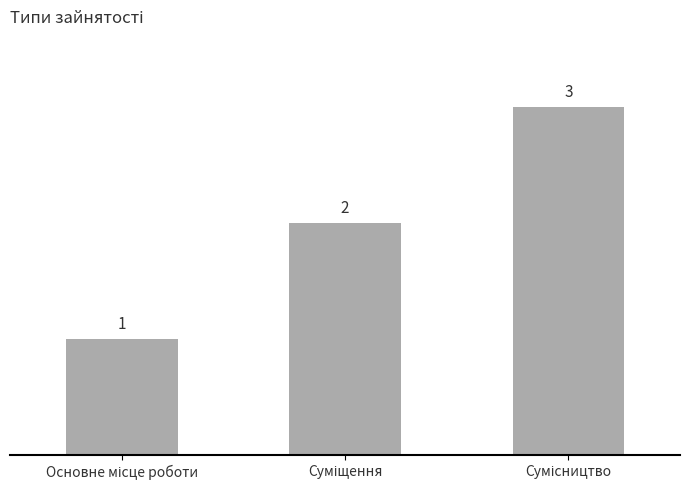

What is the greatest value displayed?

3